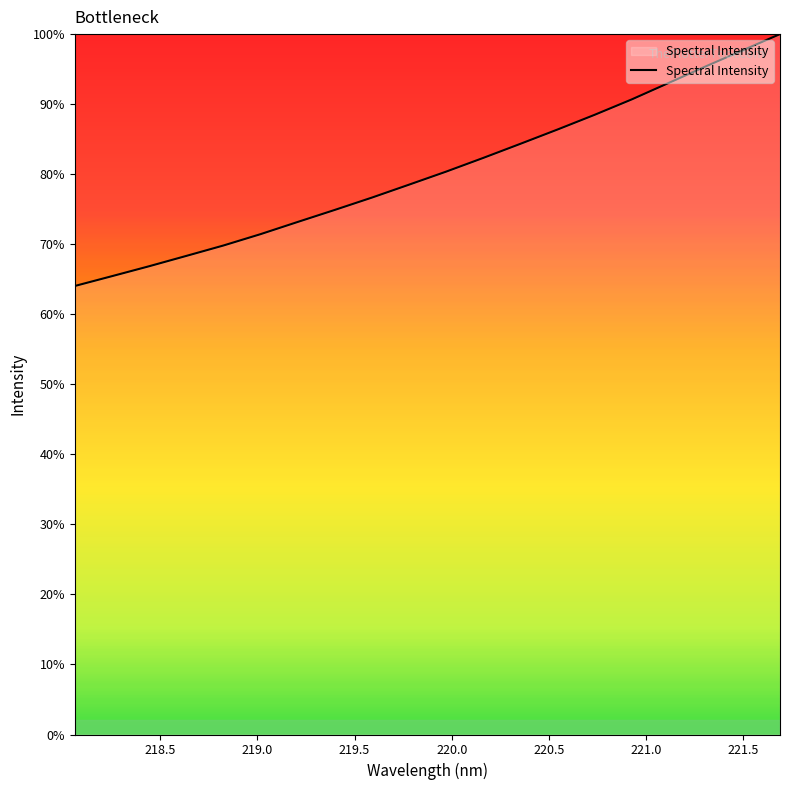

How many lines are shown in the chart?

1